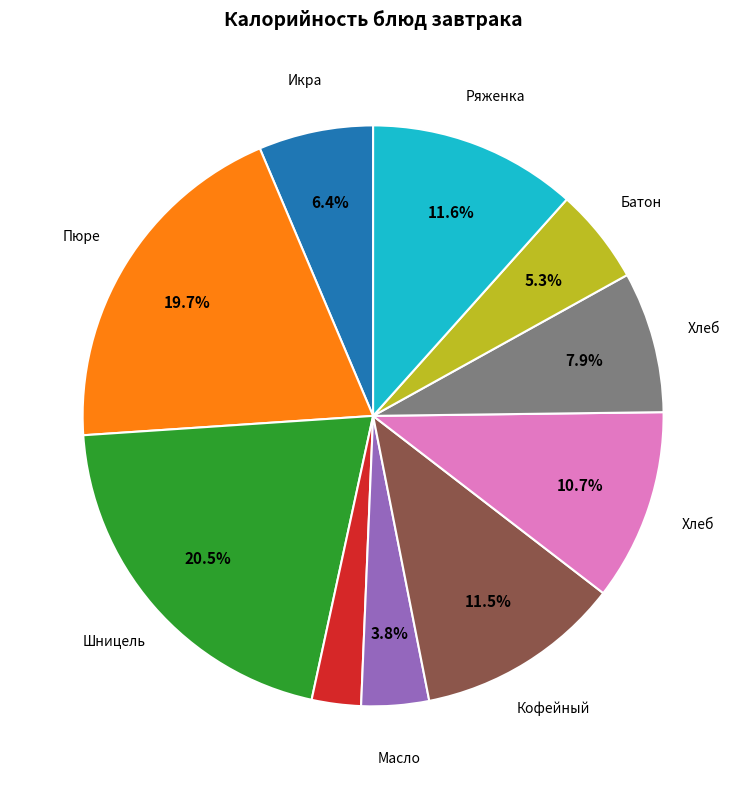

Is there any slice that represents more than half of the pie?

No